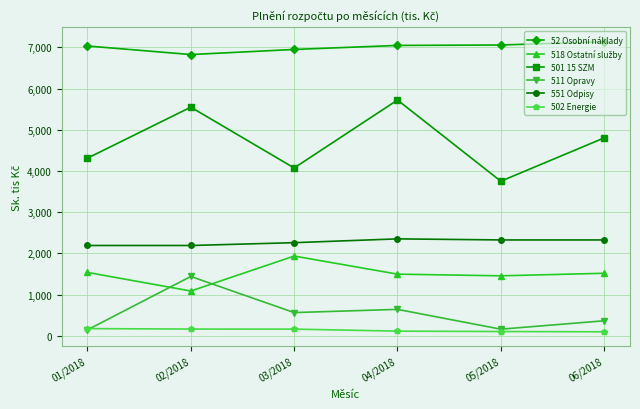

Which series has the widest spread of values?

501 15 SZM